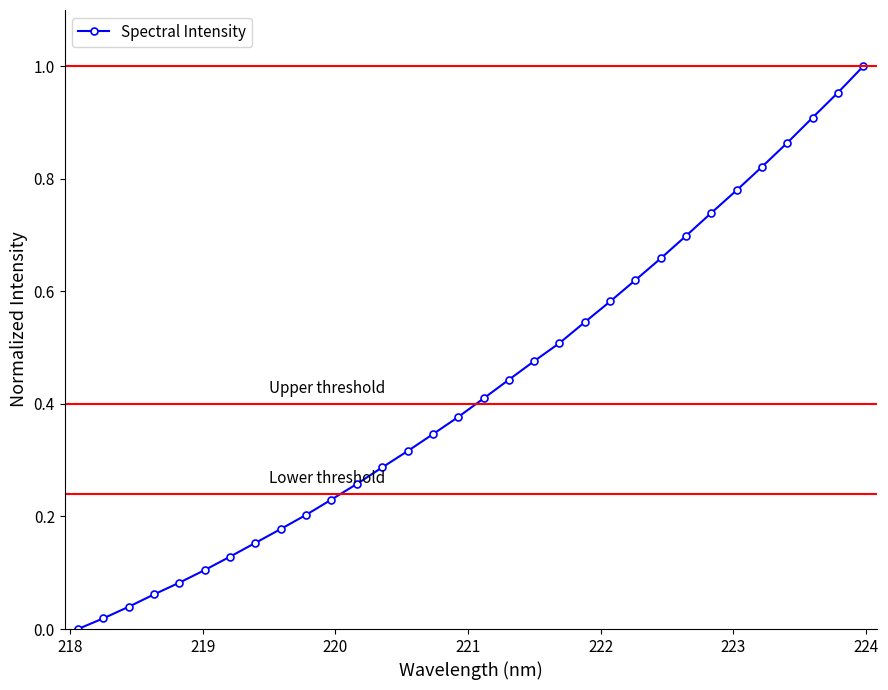

Reading left to right, transcribe all the data shown in this chart.

0.0	0.0	0.0	0.1	0.1	0.1	0.1	0.2	0.2	0.2	0.2	0.3	0.3	0.3	0.3	0.4	0.4	0.4	0.5	0.5	0.5	0.6	0.6	0.7	0.7	0.7	0.8	0.8	0.9	0.9	1.0	1.0